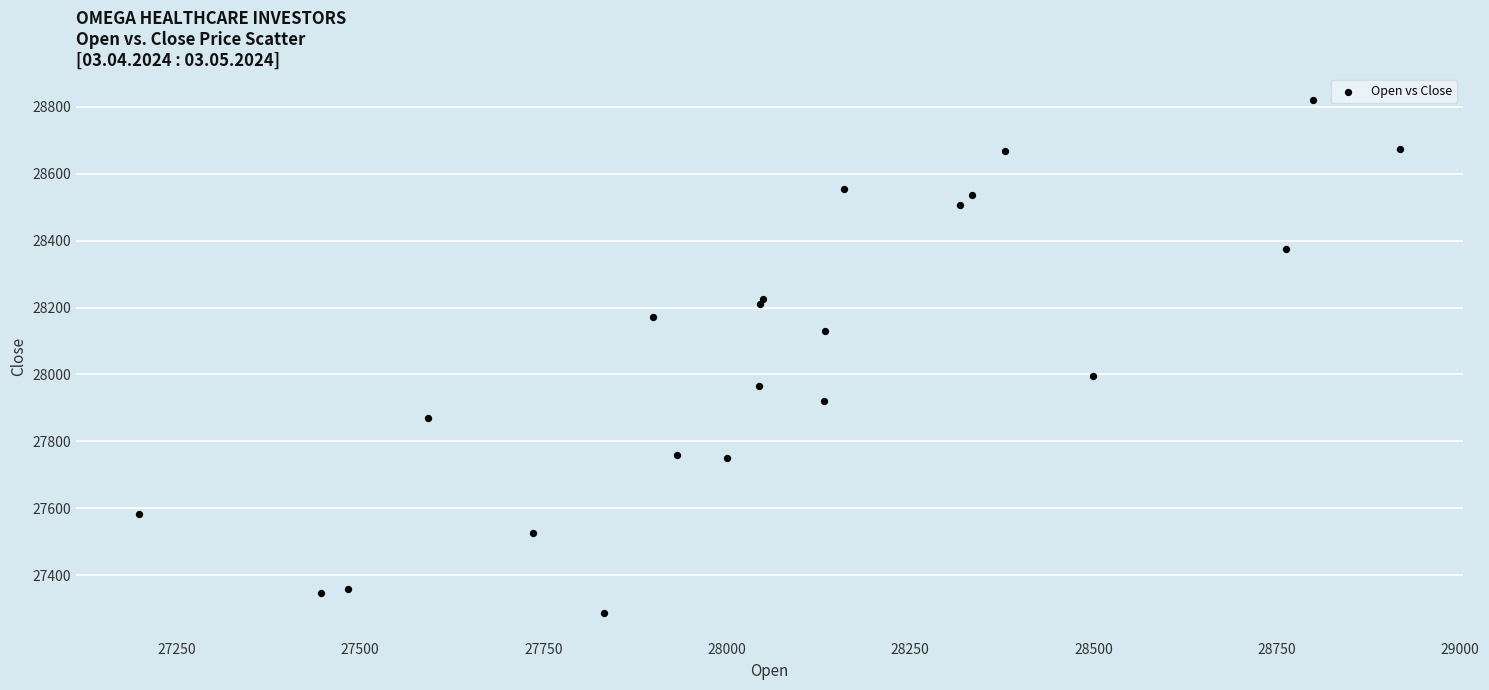

What Y value in the scatter plot is closest to 28054?

27996